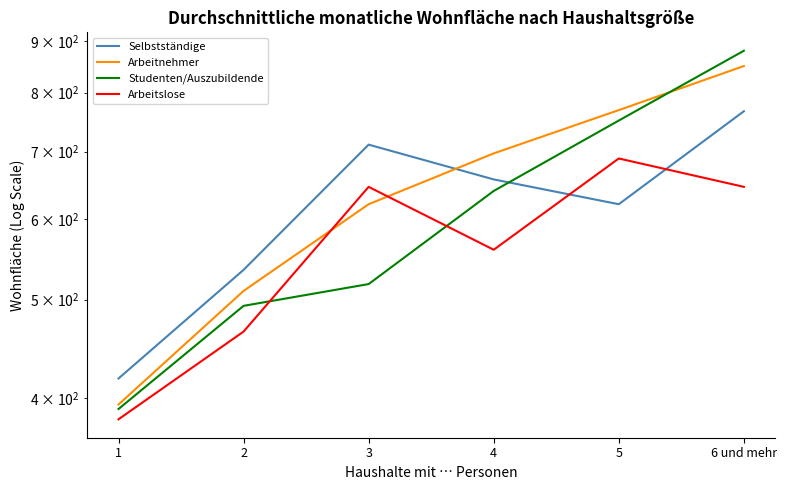

Is the value of Arbeitnehmer at 5 greater than the value of Arbeitslose at 2?

Yes